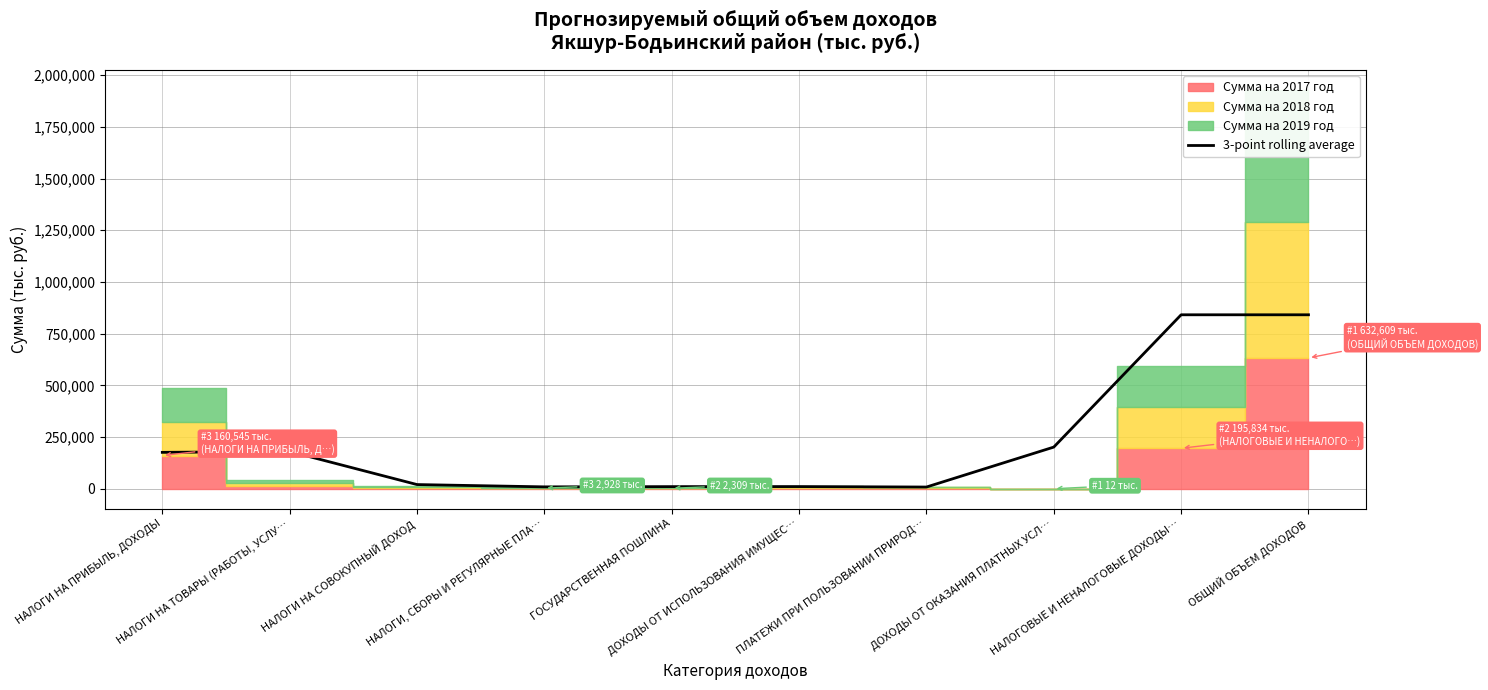

Rank the categories by value from lowest to highest.

ПЛАТЕЖИ ПРИ ПОЛЬЗОВАНИИ ПРИРОД…, НАЛОГИ, СБОРЫ И РЕГУЛЯРНЫЕ ПЛА…, ГОСУДАРСТВЕННАЯ ПОШЛИНА, ДОХОДЫ ОТ ИСПОЛЬЗОВАНИЯ ИМУЩЕС…, НАЛОГИ НА СОВОКУПНЫЙ ДОХОД, НАЛОГИ НА ПРИБЫЛЬ, ДОХОДЫ, НАЛОГИ НА ТОВАРЫ (РАБОТЫ, УСЛУ…, ДОХОДЫ ОТ ОКАЗАНИЯ ПЛАТНЫХ УСЛ…, ОБЩИЙ ОБЪЕМ ДОХОДОВ, НАЛОГОВЫЕ И НЕНАЛОГОВЫЕ ДОХОДЫ…